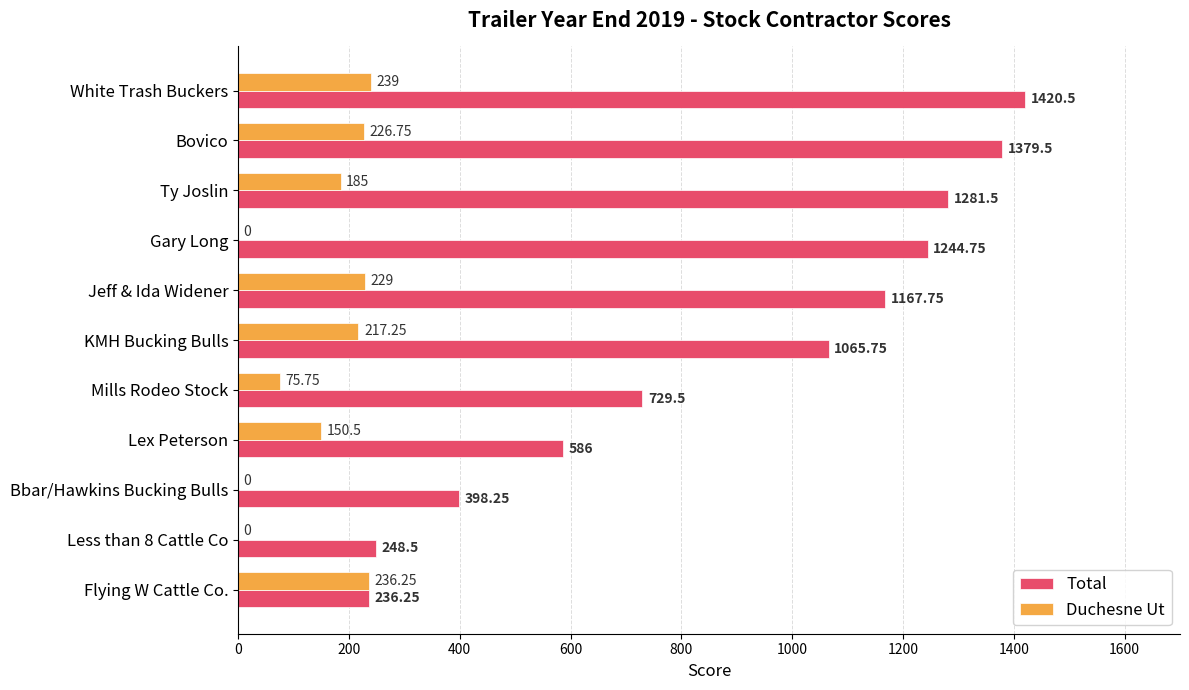

Between Lex Peterson and Flying W Cattle Co., which series saw the biggest shift?

Total